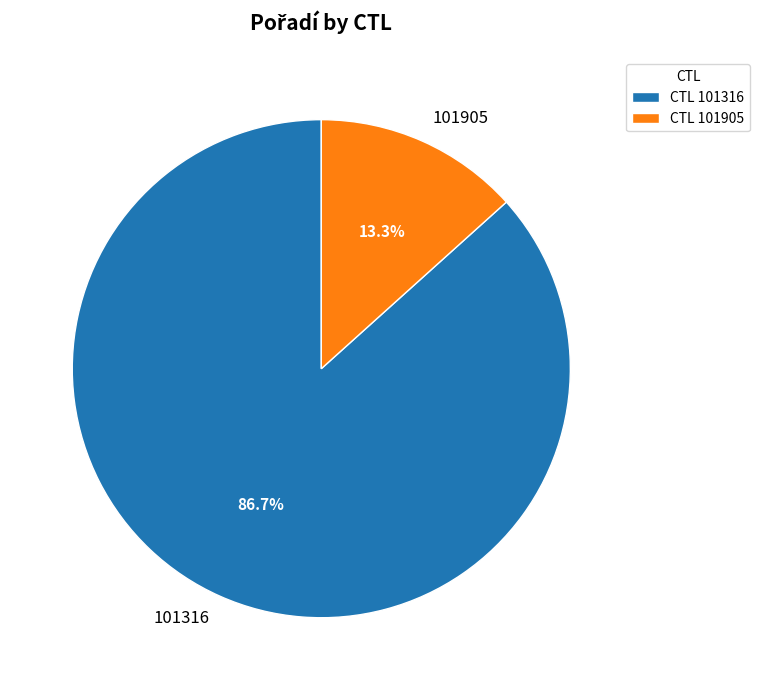

Between 101316 and 101905, which is larger?

101316